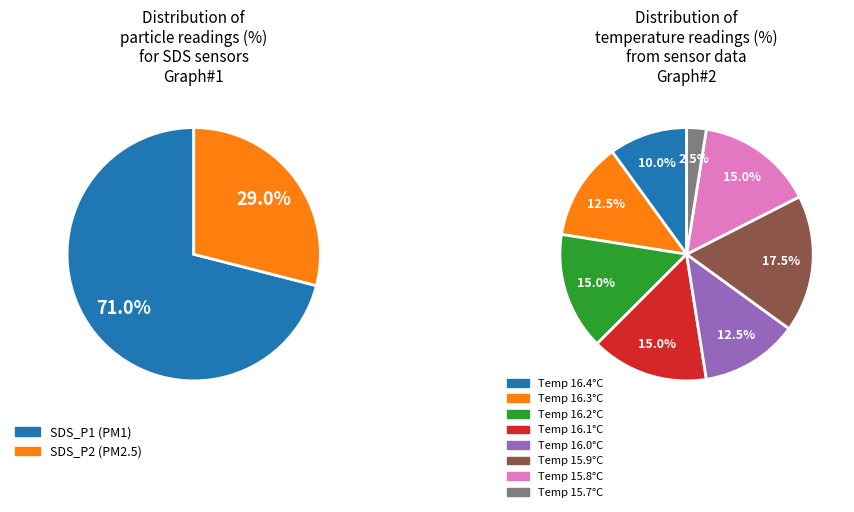

To the nearest percent, what portion does SDS_P2 represent?

29%